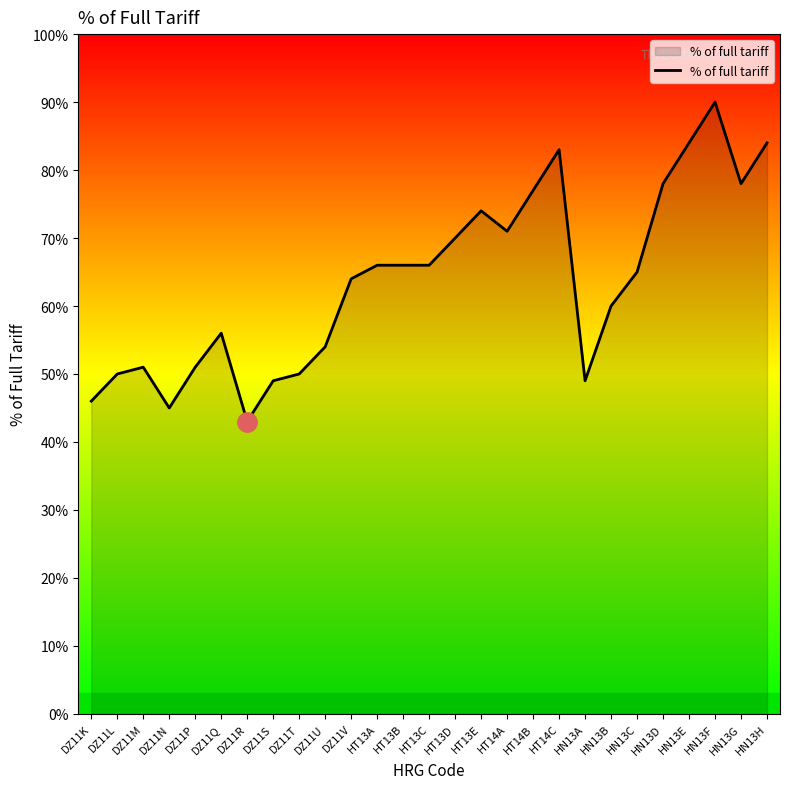

Rank the categories by value from highest to lowest.

HN13F, HN13E, HN13H, HT14C, HN13D, HN13G, HT14B, HT13E, HT14A, HT13D, HT13A, HT13B, HT13C, HN13C, DZ11V, HN13B, DZ11Q, DZ11U, DZ11M, DZ11P, DZ11L, DZ11T, DZ11S, HN13A, DZ11K, DZ11N, DZ11R